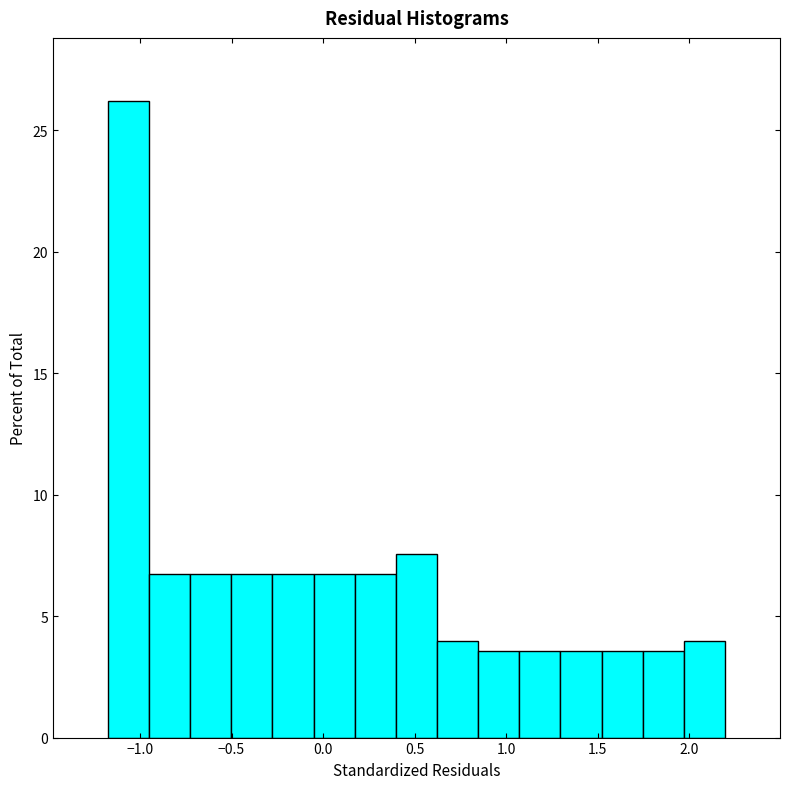

Reading left to right, list every bar in this chart as the range it spans on the x-axis followed by its height. Neither the bar edges nor the heights are printed on the chart, so give them approximately, as read against the axes.

-1.20 to -0.95: 26.0
-0.95 to -0.75: 6.5
-0.75 to -0.50: 6.5
-0.50 to -0.30: 6.5
-0.30 to -0.05: 6.5
-0.05 to 0.15: 6.5
0.15 to 0.40: 6.5
0.40 to 0.60: 7.5
0.60 to 0.85: 4.0
0.85 to 1.05: 3.5
1.05 to 1.30: 3.5
1.30 to 1.50: 3.5
1.50 to 1.75: 3.5
1.75 to 1.95: 3.5
1.95 to 2.20: 4.0